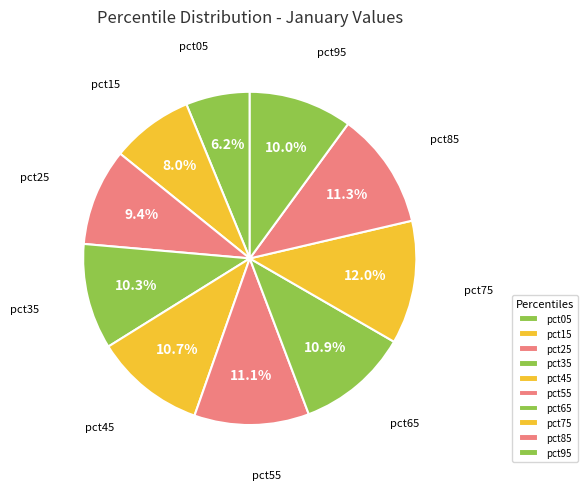

Is pct45 the majority of the pie?

No